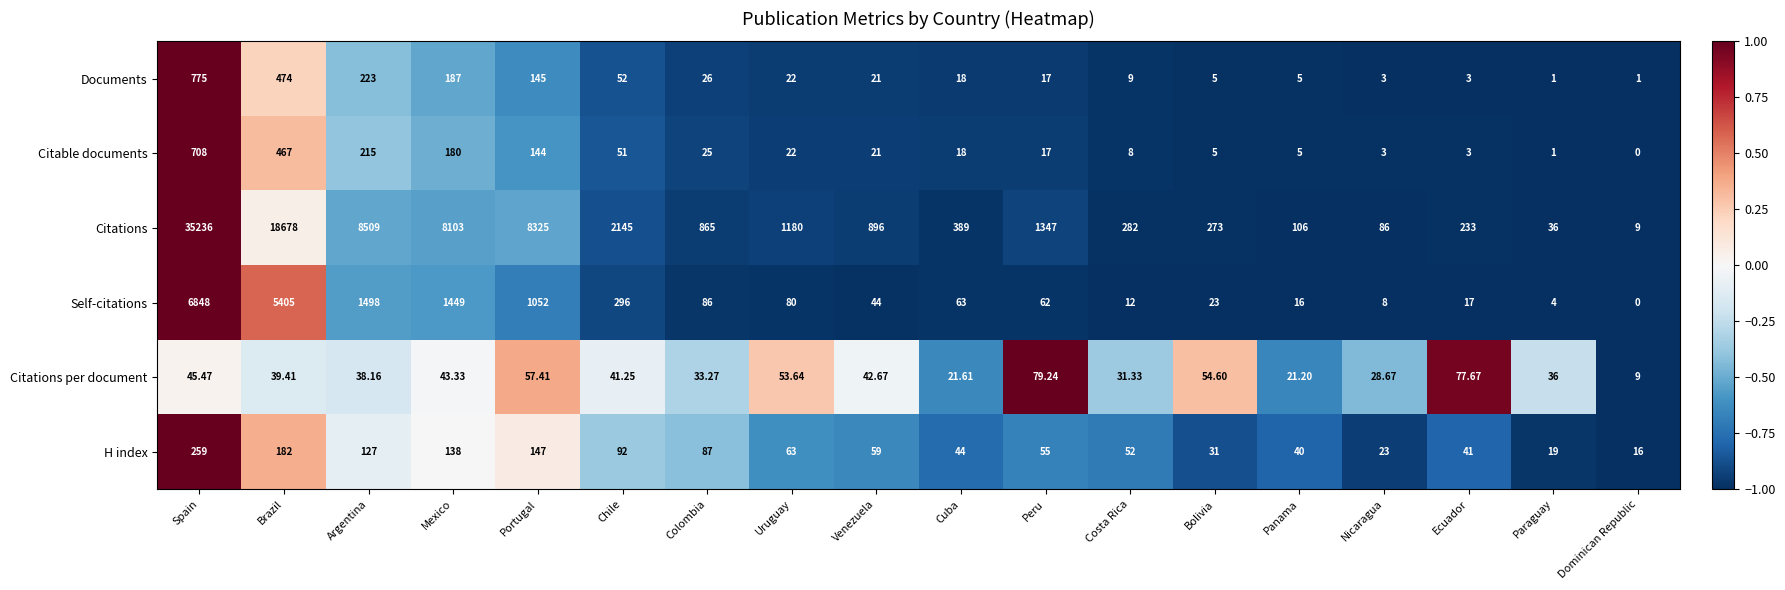

How many data points does each series have?

18